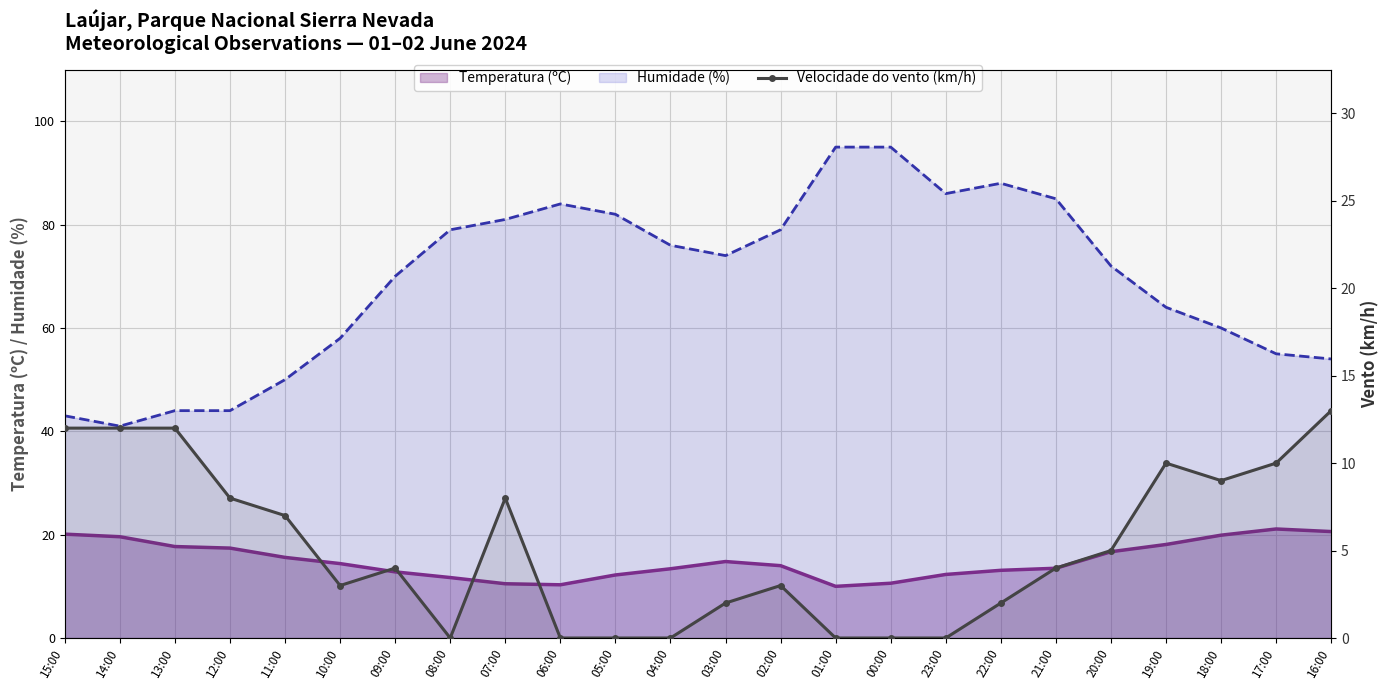

At which label is the value closest to 6?

11:00